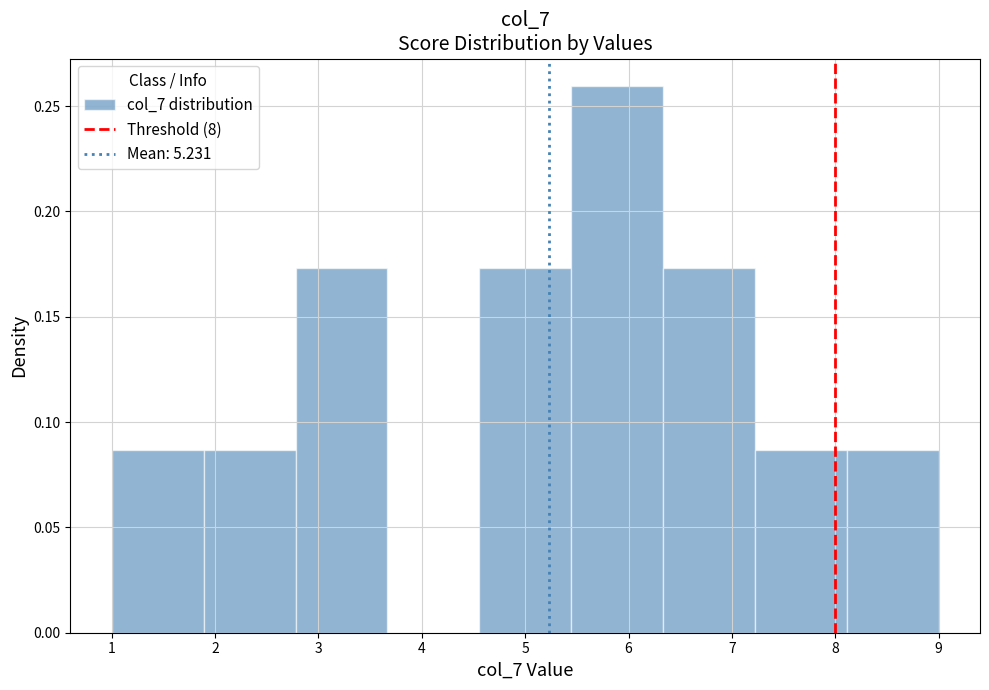

How tall is the bar that spans 5.4 to 6.3 on the x-axis? Neither the bar edges nor the heights are printed on the chart, so give them approximately, as read against the axes.

0.260